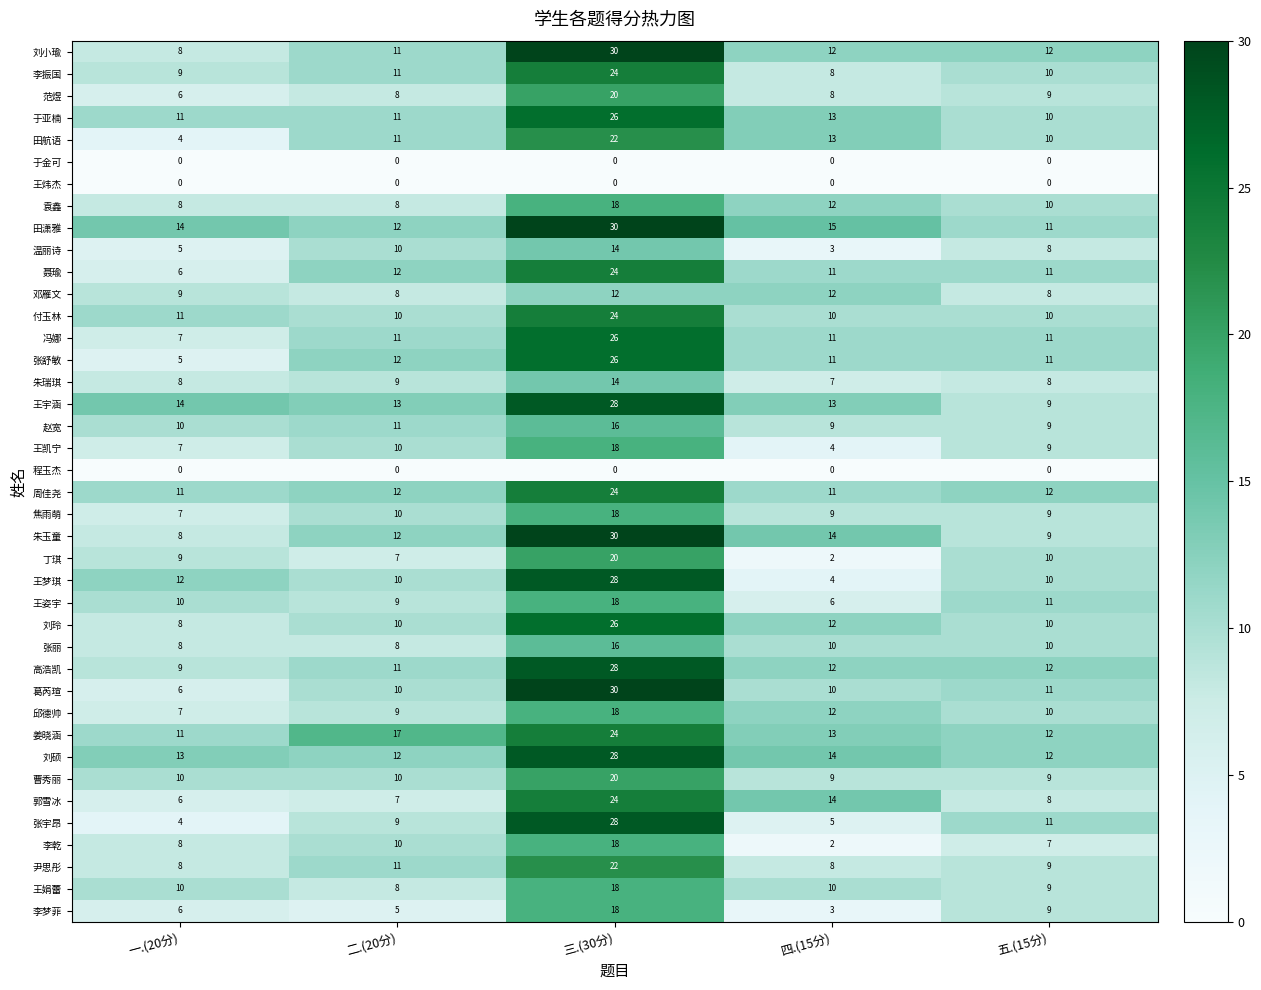

Is it true that 张丽 equals 8 at 二.(20分)?

True